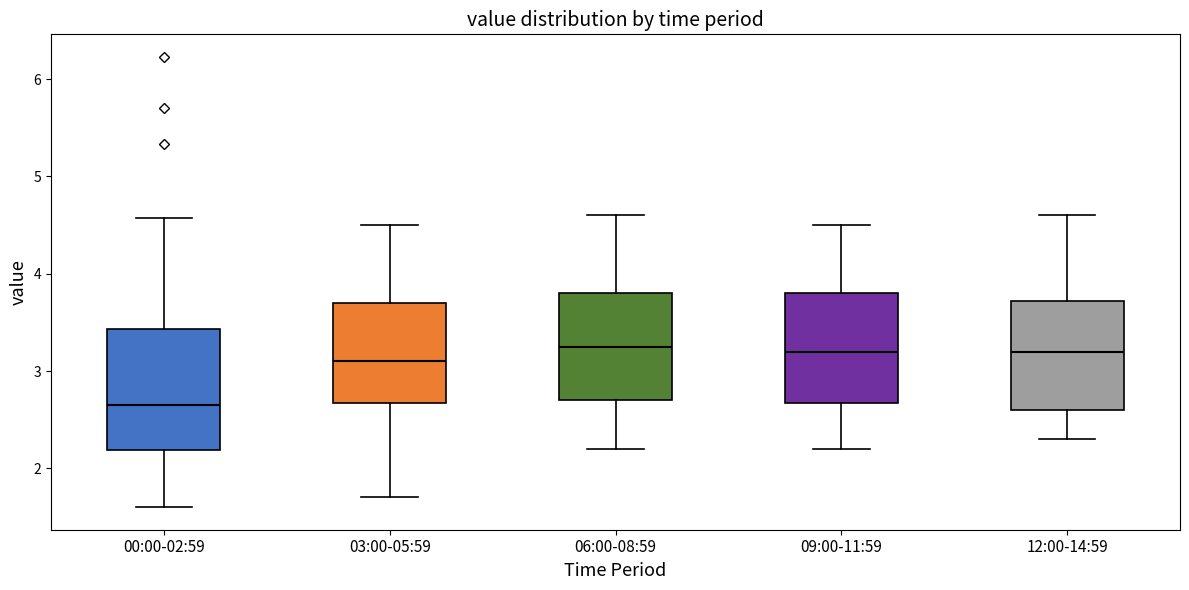

Comparing the boxes themselves (not the whiskers), which one is the tallest?

00:00-02:59